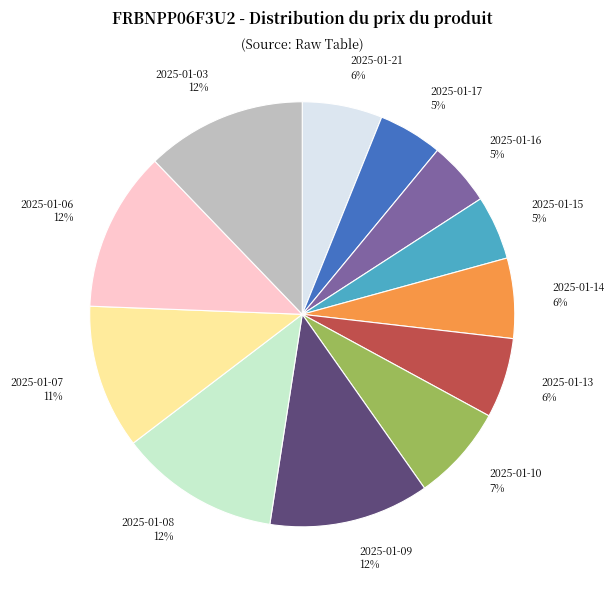

Between 2025-01-09 and 2025-01-10, which is larger?

2025-01-09